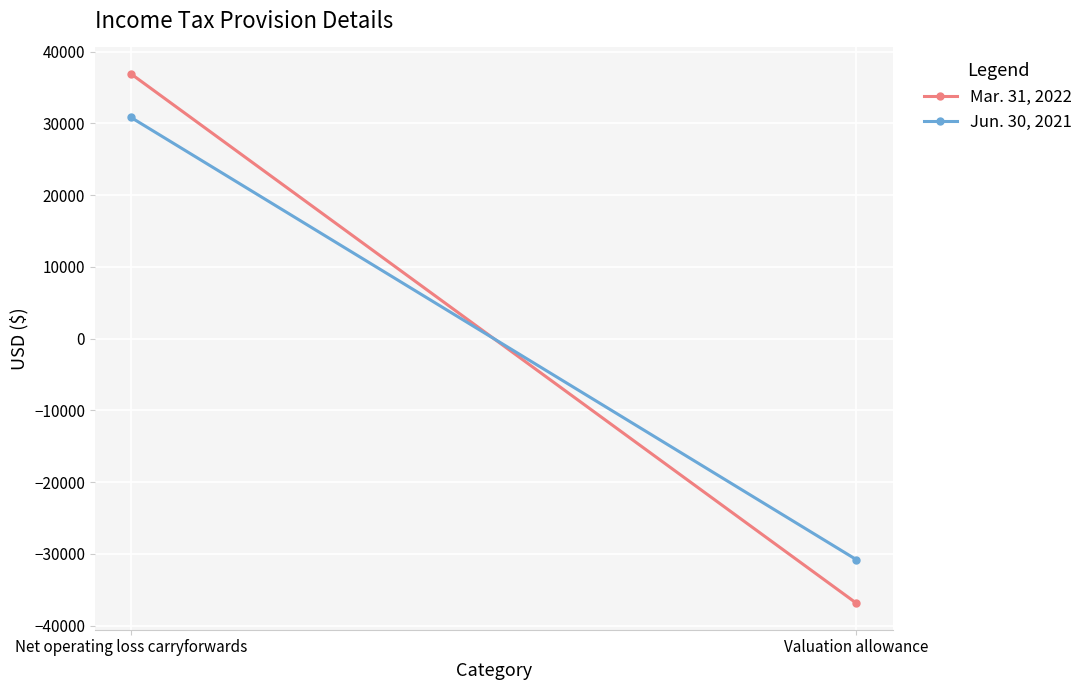

Is it true that Jun. 30, 2021 equals 30813 at Net operating loss carryforwards?

True